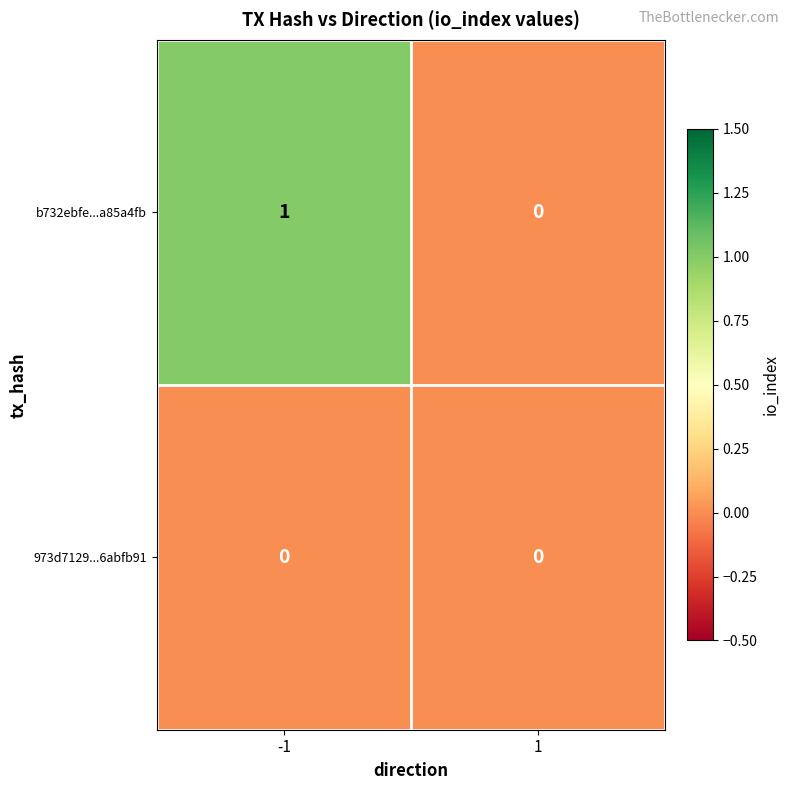

Which series has the largest total across all categories?

b732ebfe...a85a4fb